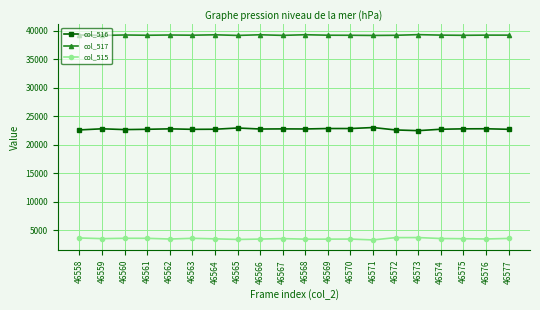

Is it true that col_517 equals 62095 at 46574?

False